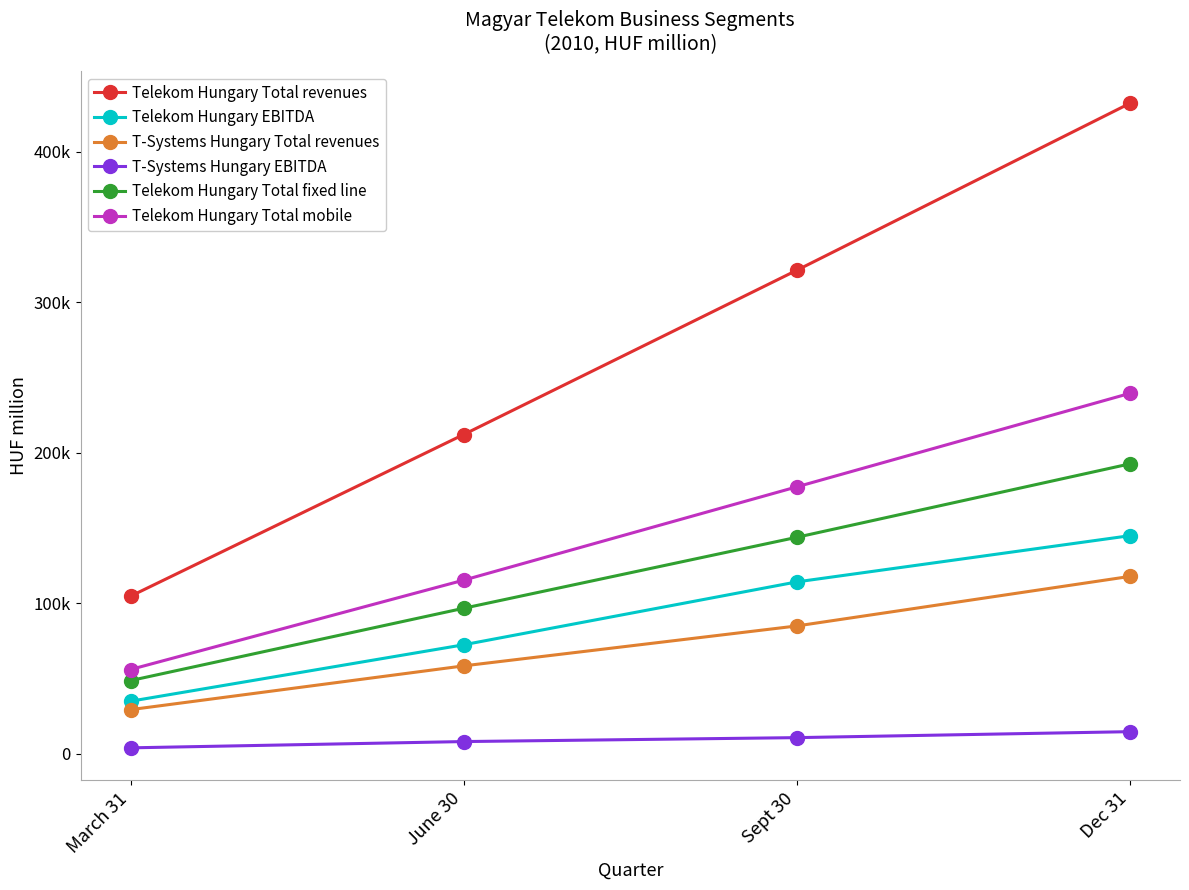

Which has a higher value, Dec 31 or June 30?

Dec 31